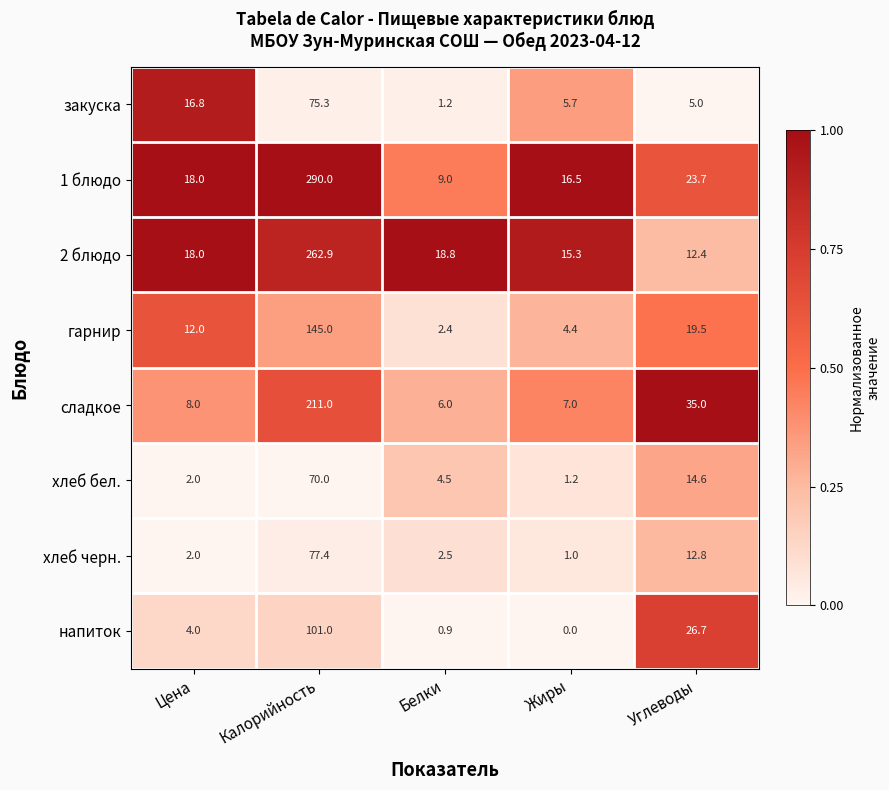

Between Калорийность and Жиры, which series saw the biggest shift?

1 блюдо